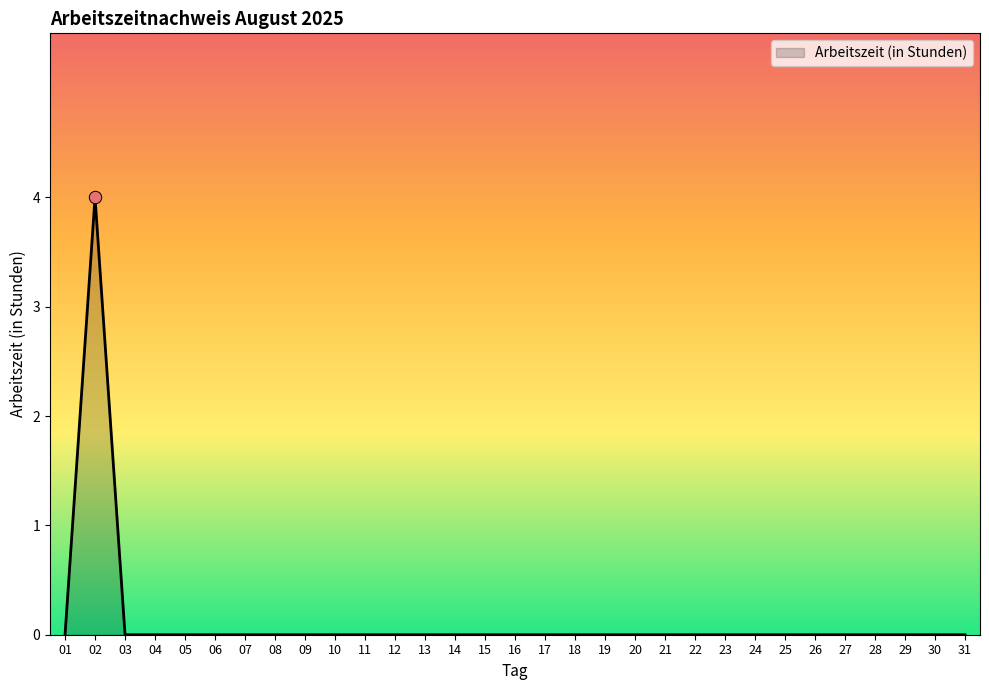

What is the difference between the maximum and minimum values?

4